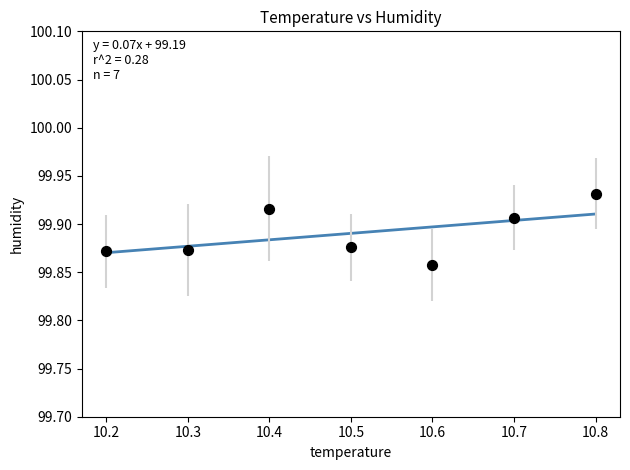

What is the range of X values (max minus min)?

0.6